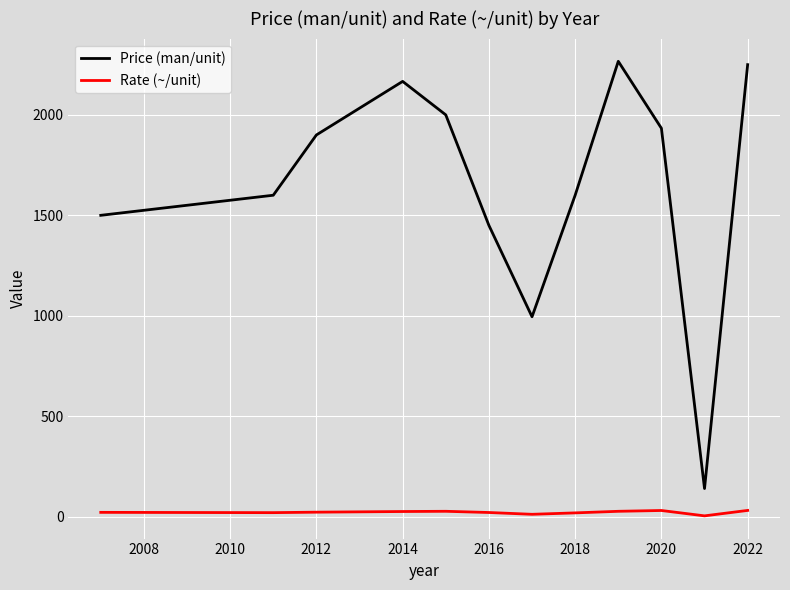

Rank the series by their average value, from lowest to highest.

Rate (~/unit), Price (man/unit)